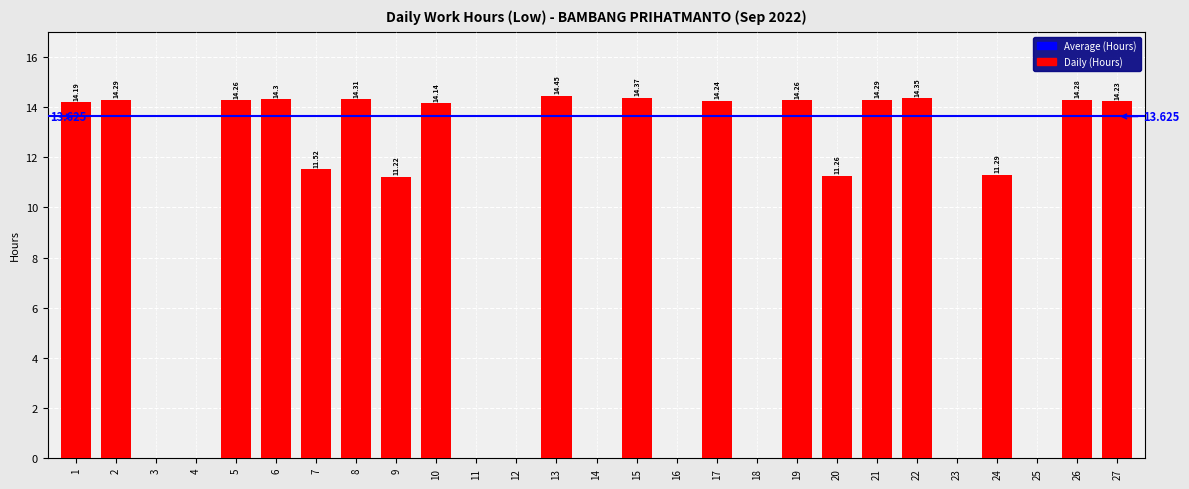

How many distinct data groups are displayed?

1